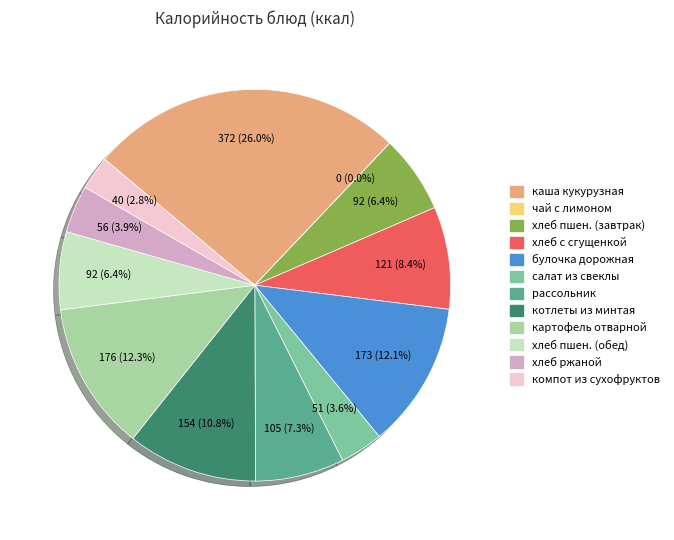

Does any single category account for the majority?

No